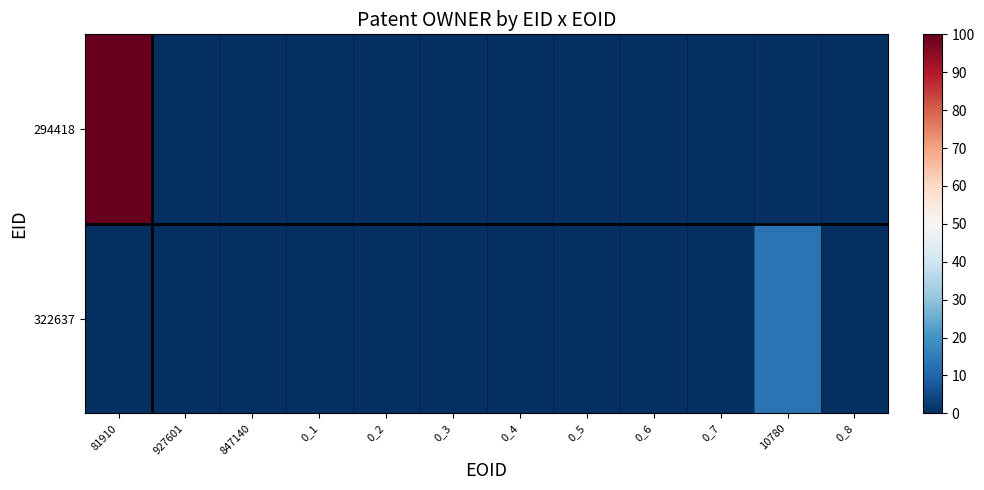

At 0_8, list the series in order from largest to smallest.

294418, 322637